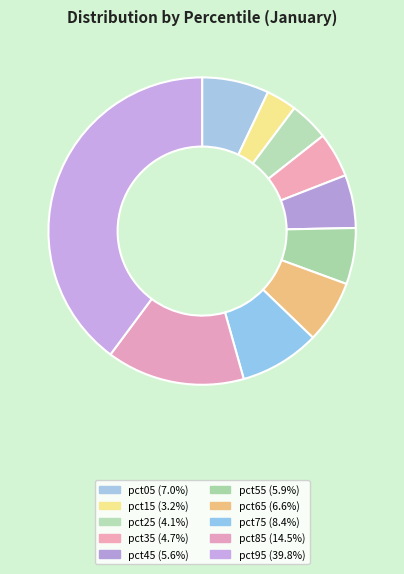

Rank the categories by value from lowest to highest.

pct15, pct25, pct35, pct45, pct55, pct65, pct05, pct75, pct85, pct95